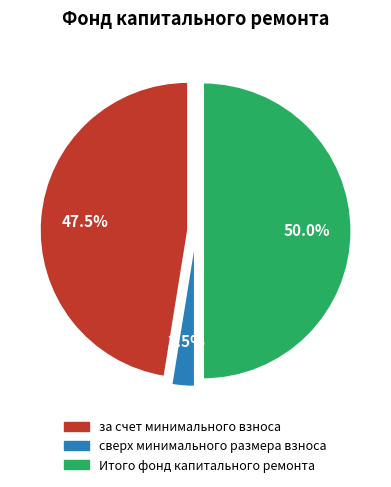

Does за счет минимального взноса represent more than half of the total?

No